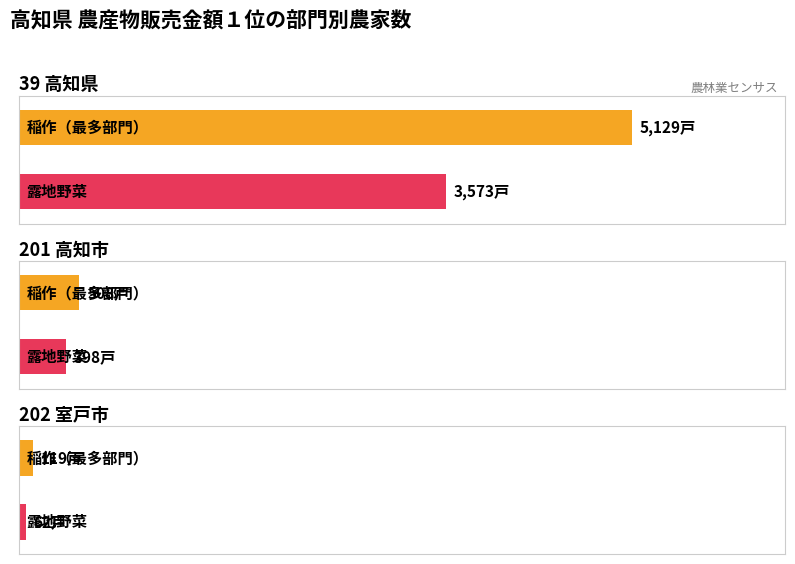

Where is 稲作 nearest to the value 6965?

39 高知県